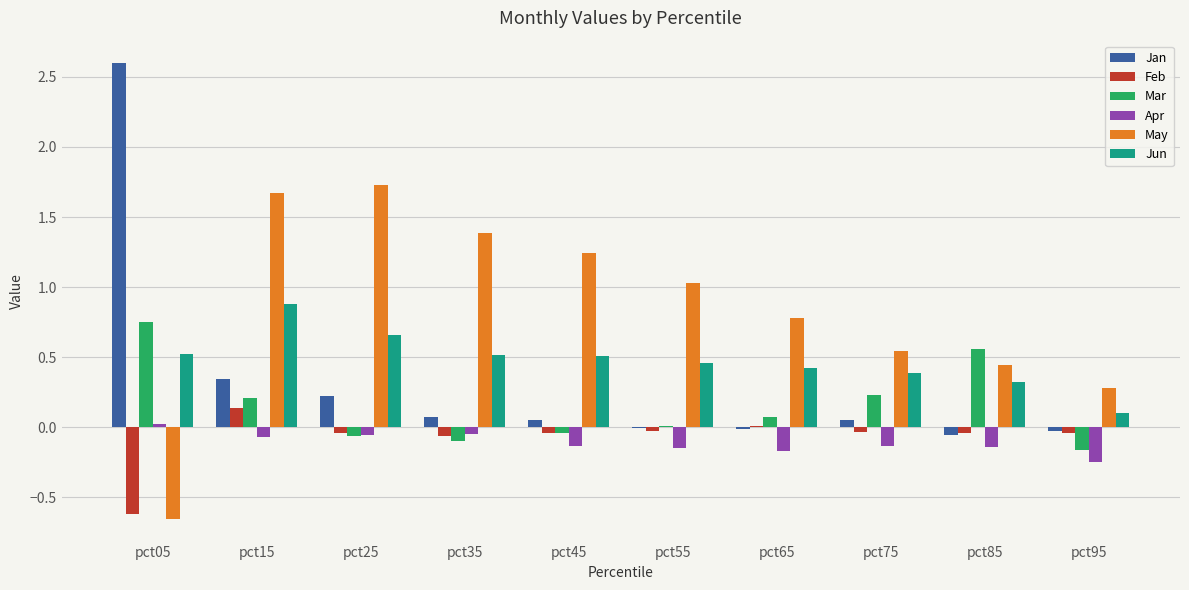

Which series has the largest total across all categories?

May